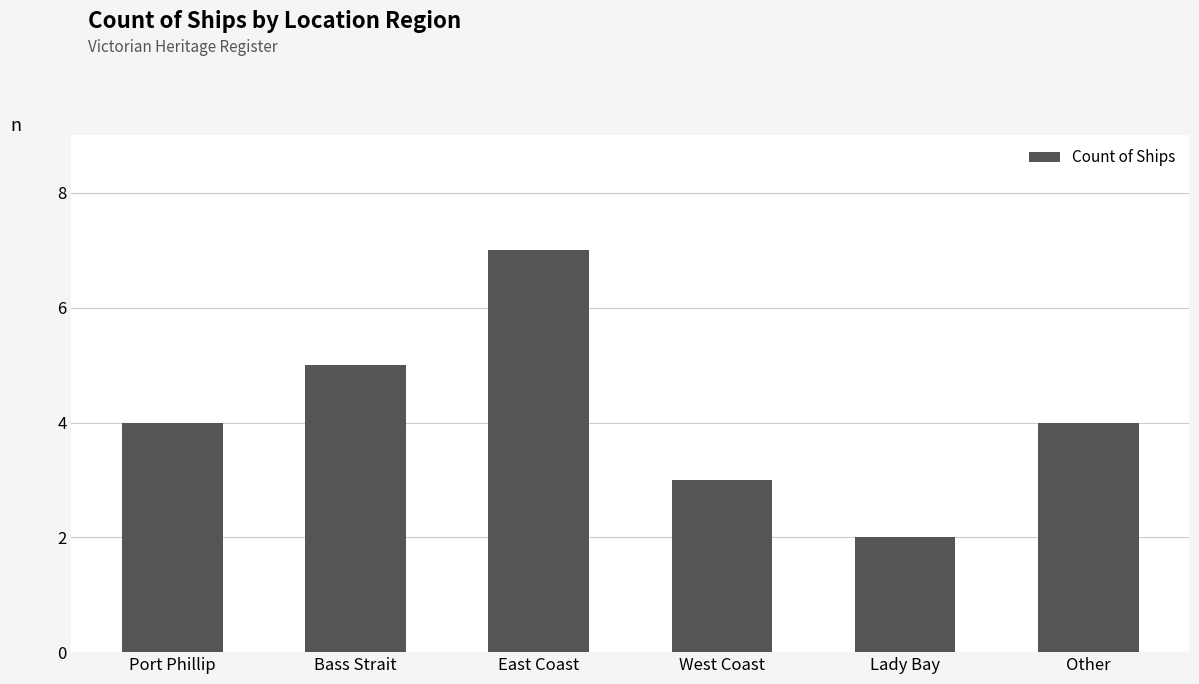

What is the ratio of the value at West Coast to the value at Bass Strait?

0.6